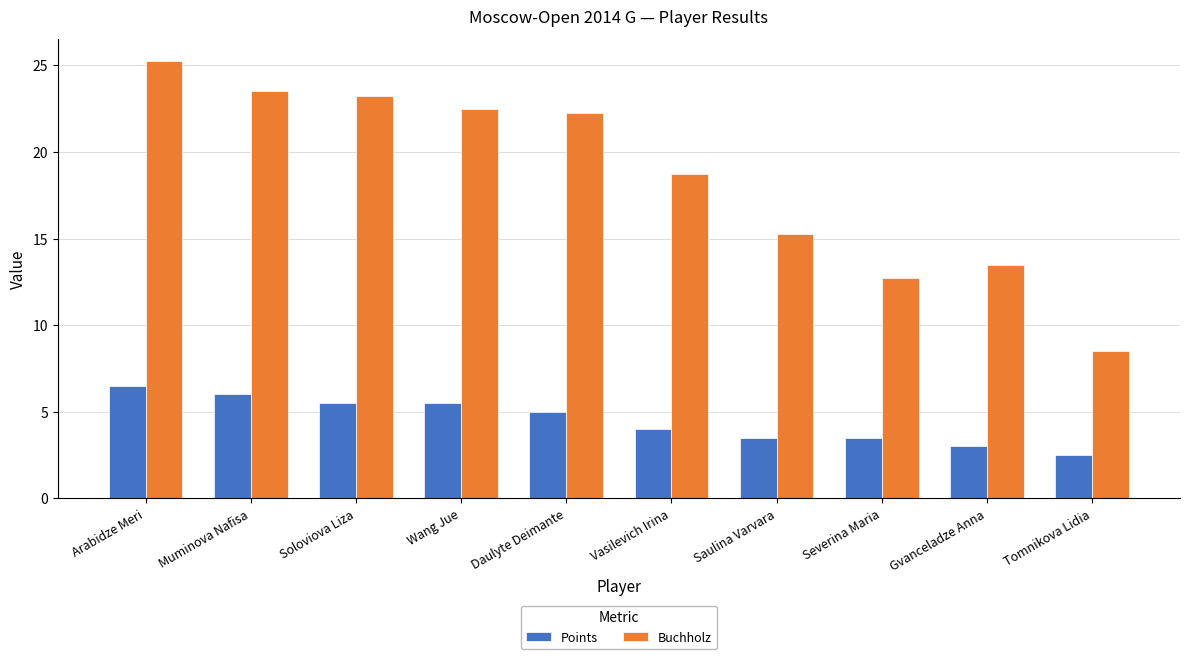

List the series in order of their peak value, lowest first.

Points, Buchholz